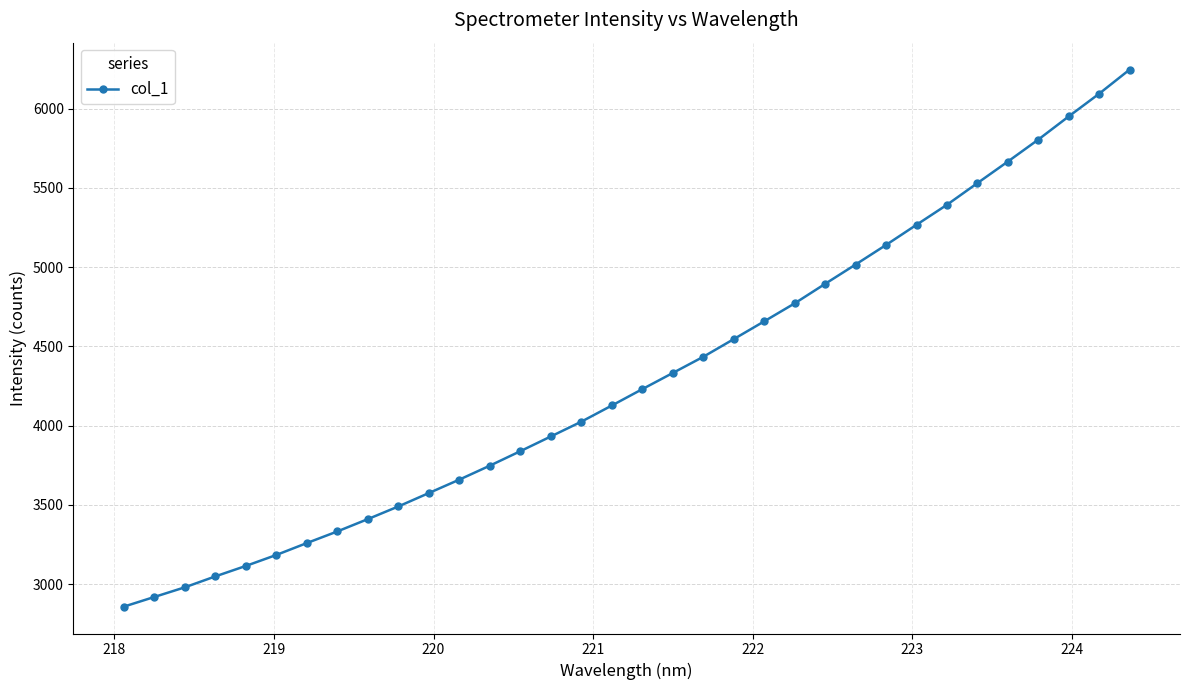

How many values exceed 4230?

17